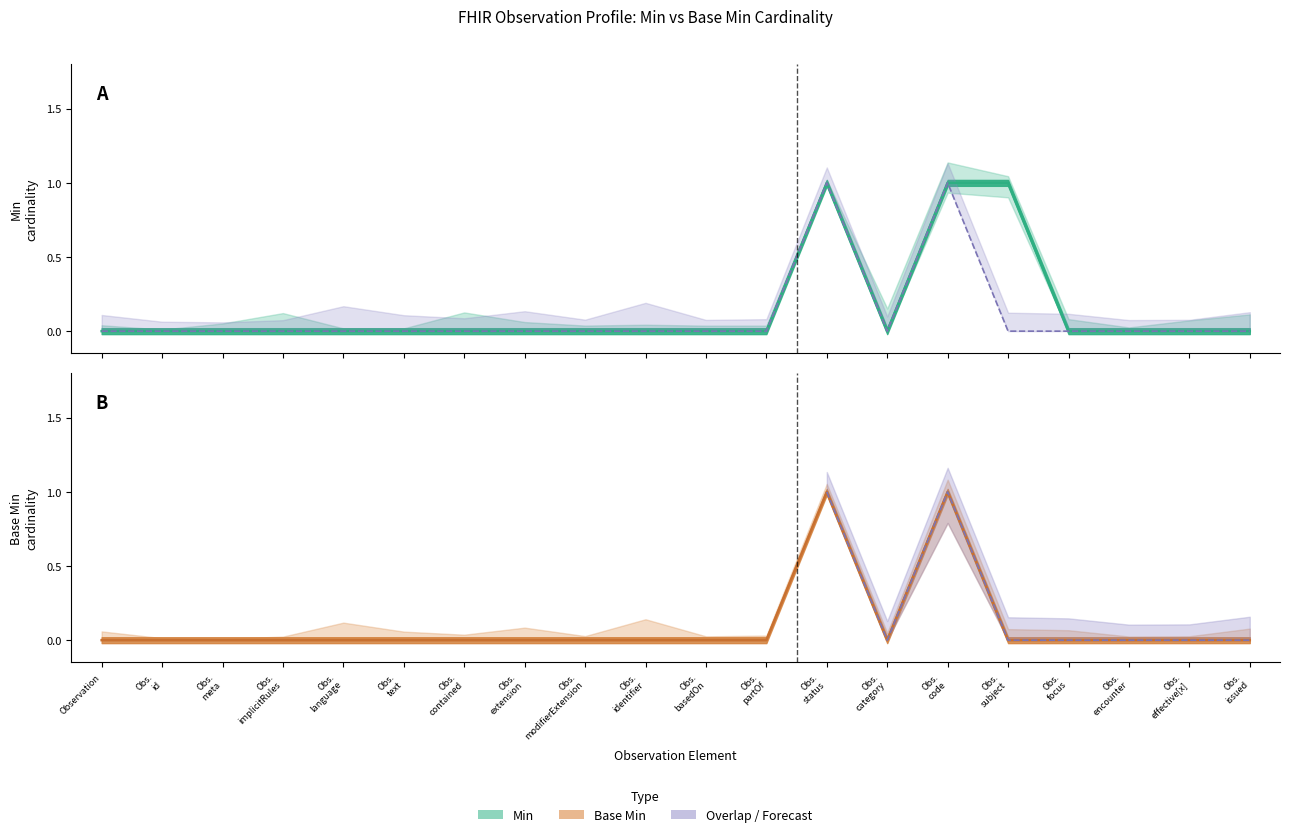

In min_values, how many points are lower than both neighbors (excluding endpoints)?

1